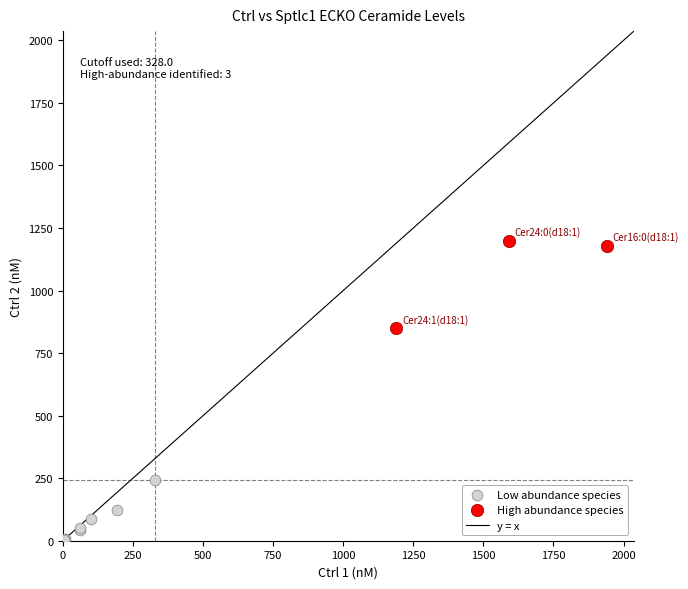

Which series contains the highest Y value?

High abundance species